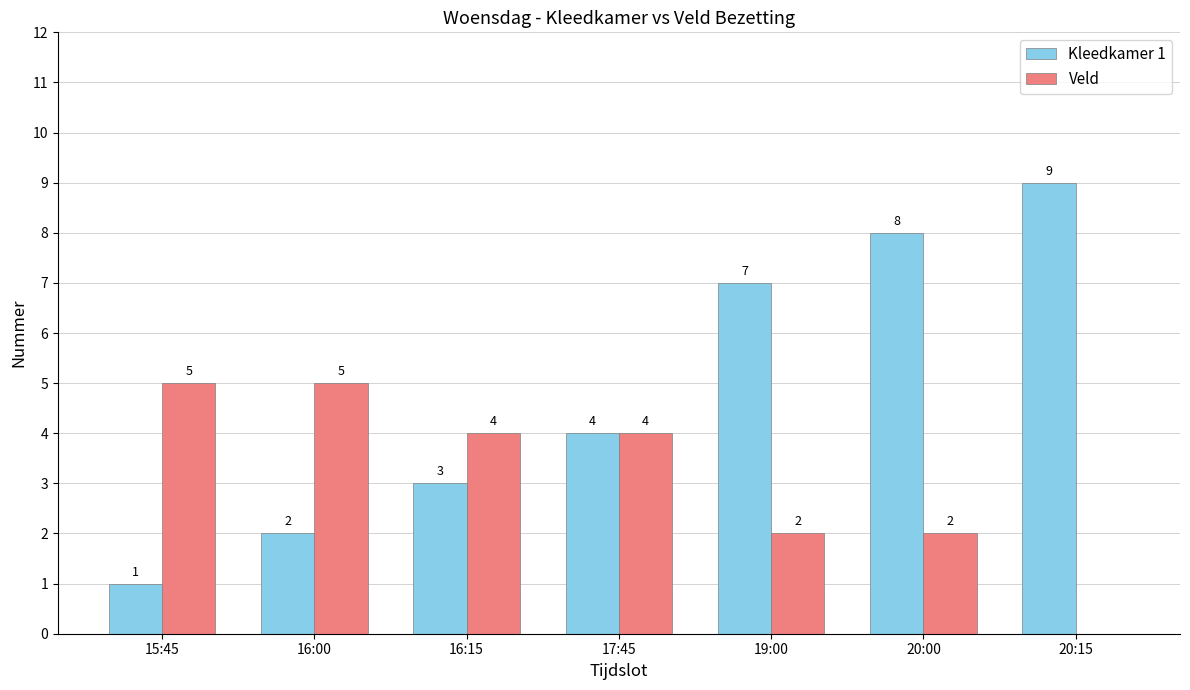

Which series changed the most between 16:15 and 19:00?

Kleedkamer 1